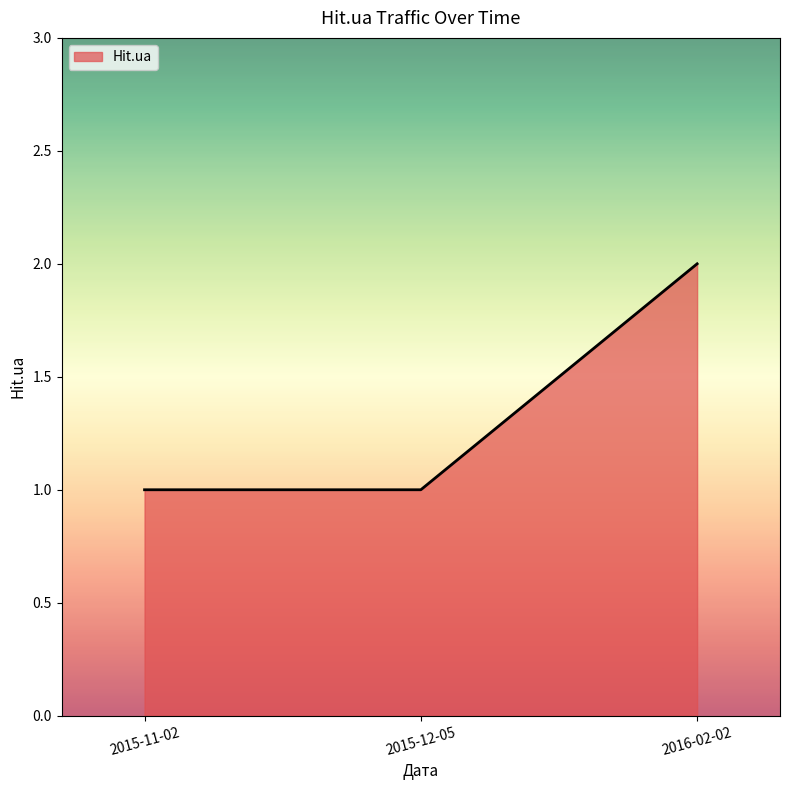

Reading left to right, transcribe all the data shown in this chart.

1	1	2